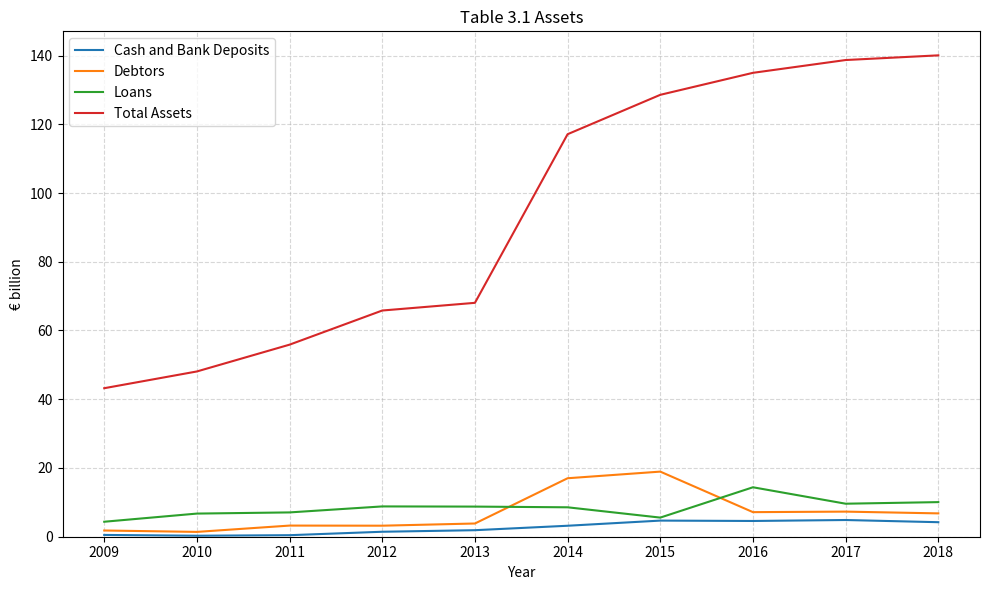

Which series has the largest total across all categories?

Total Assets